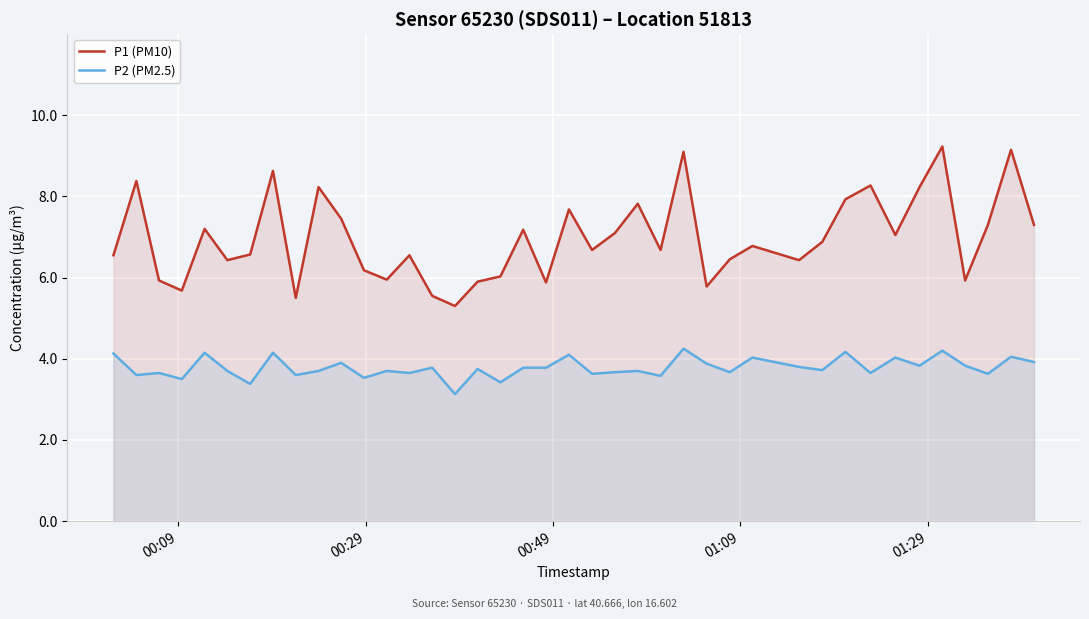

Rank the series by their maximum value, from lowest to highest.

P2 (PM2.5), P1 (PM10)